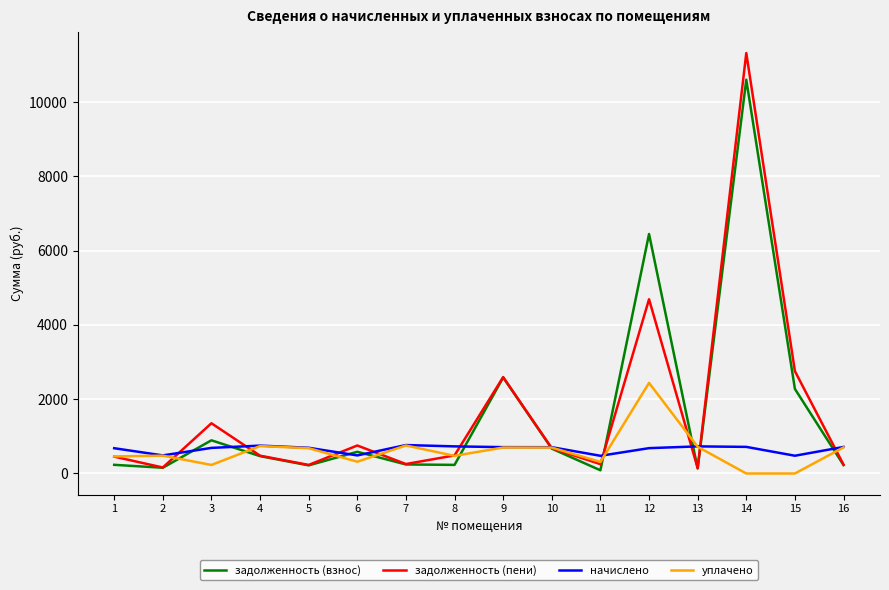

At which category is the sum across all series the highest?

14